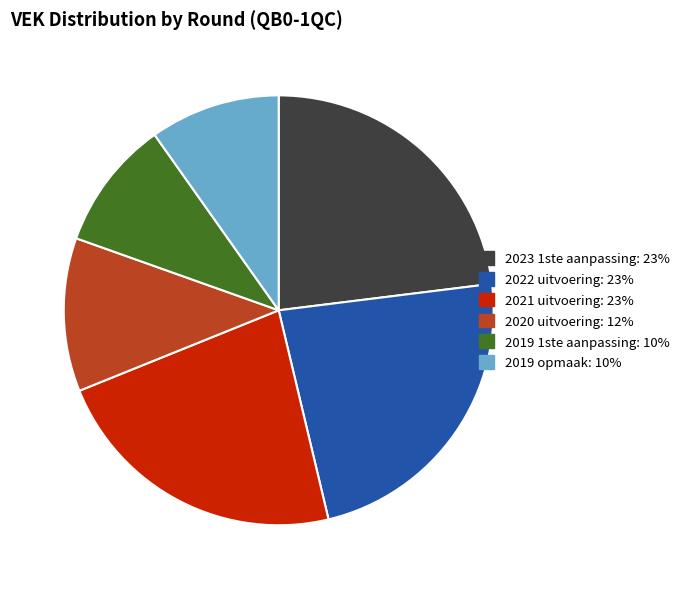

True or false: 2019 opmaak: 10% accounts for 10% of the total.

True